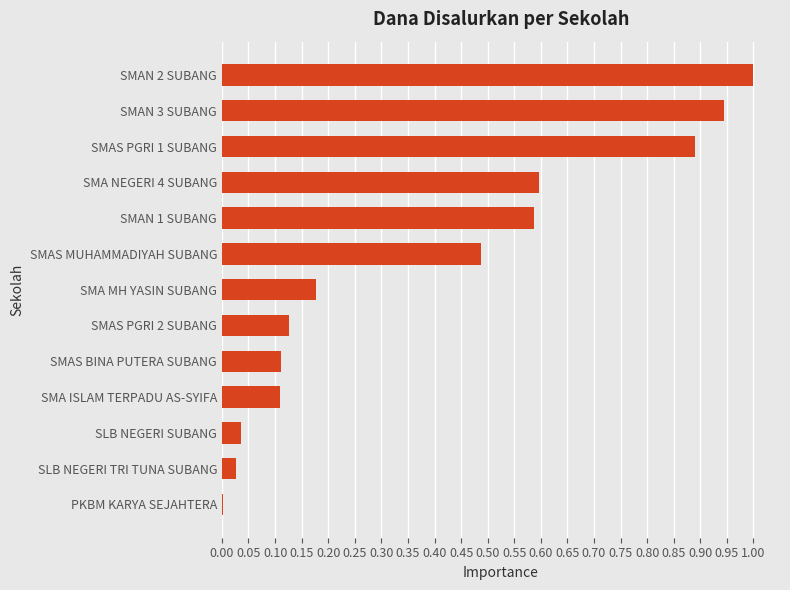

What is the sum of the values at SMA MH YASIN SUBANG and SMAS PGRI 1 SUBANG?

1.1